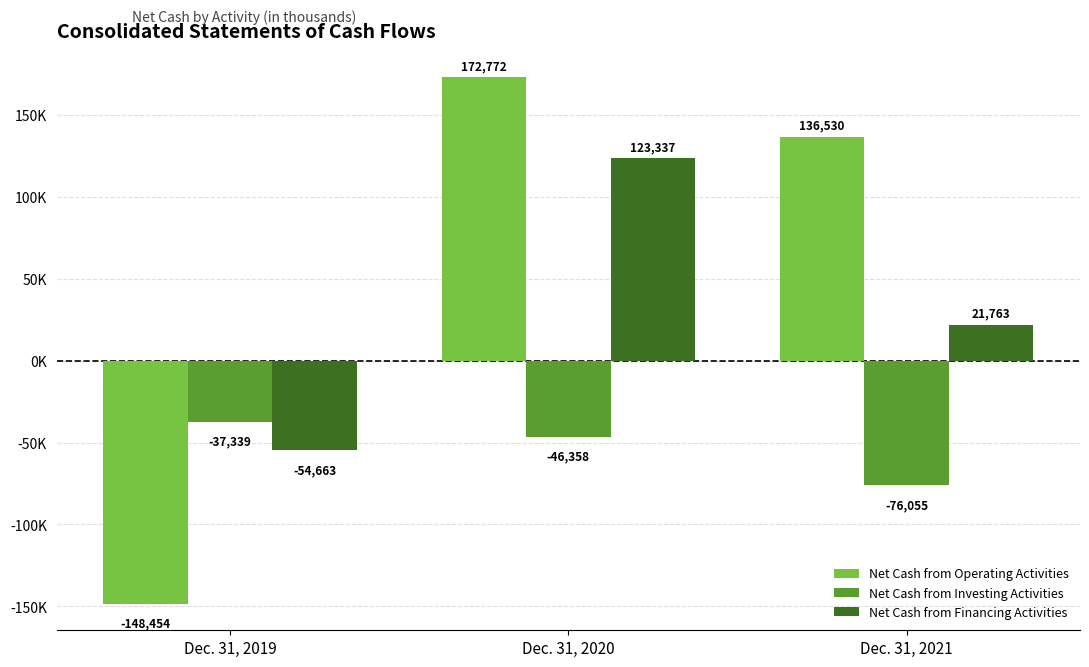

Does the chart contain any negative values?

Yes